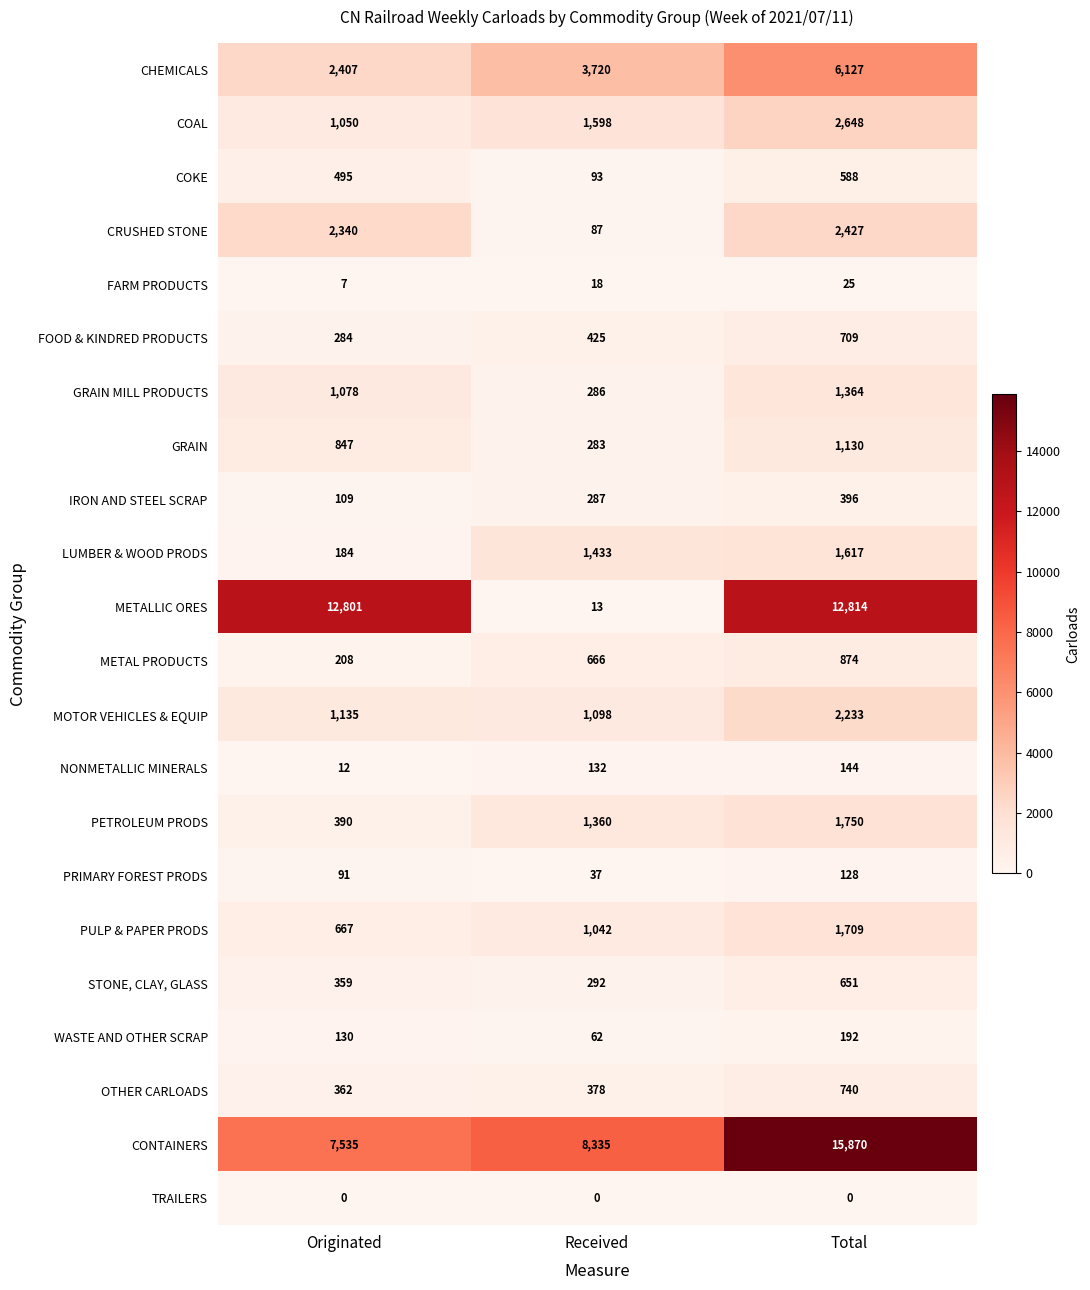

At how many categories does at least one series exceed 2558?

3